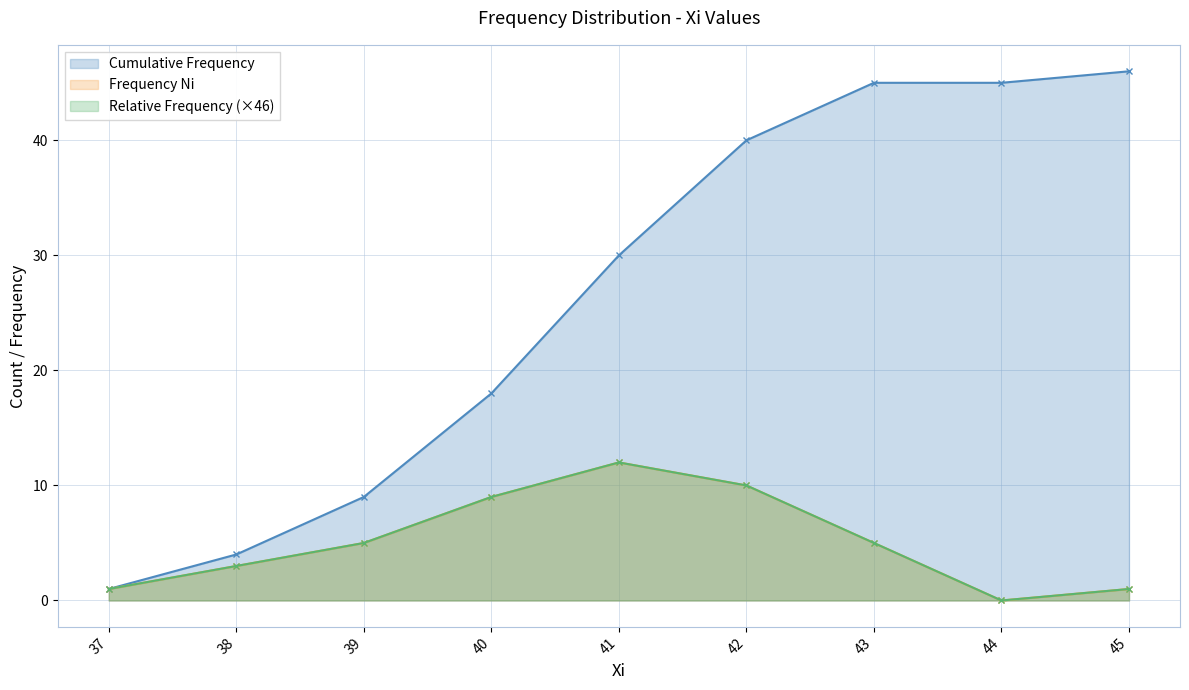

Is the value of Frequency Ni at 39 greater than the value of Cumulative Frequency at 37?

Yes